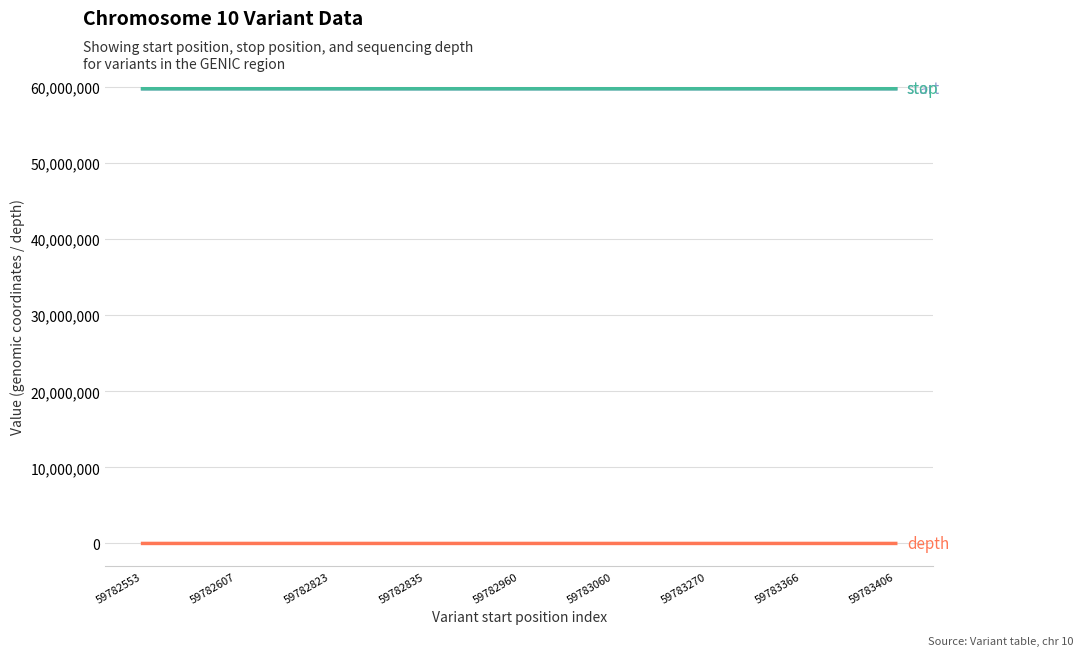

What is the total value across all series at 59782960?

119565942